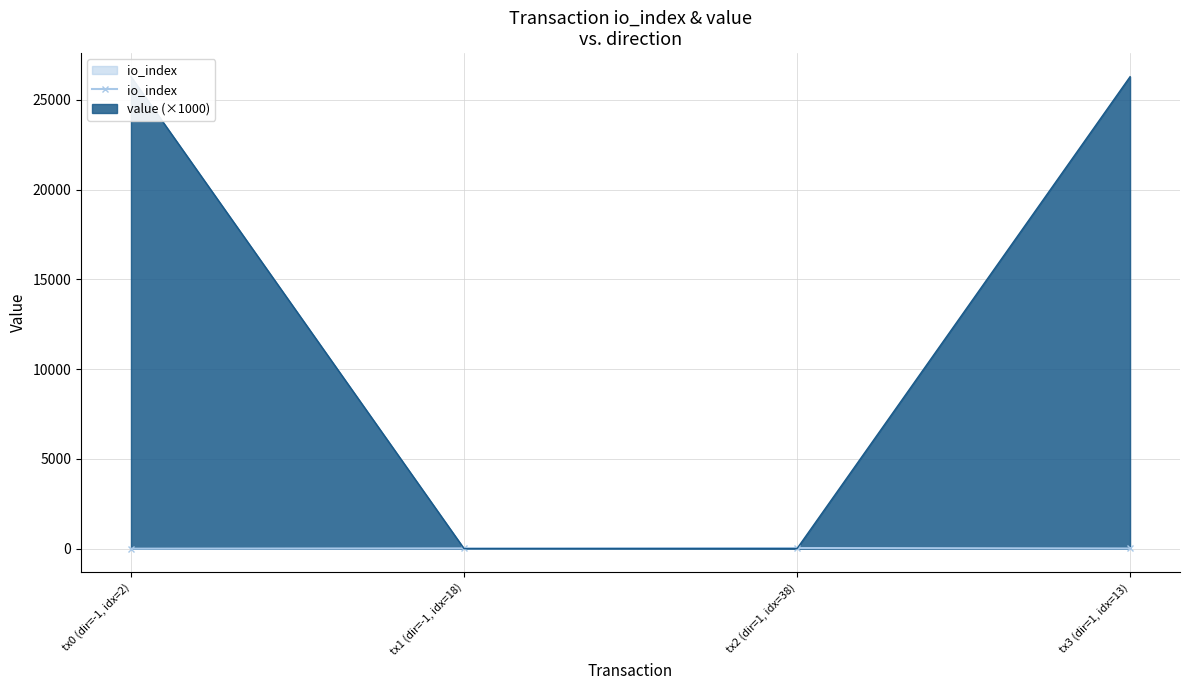

What is the smallest value displayed?

2